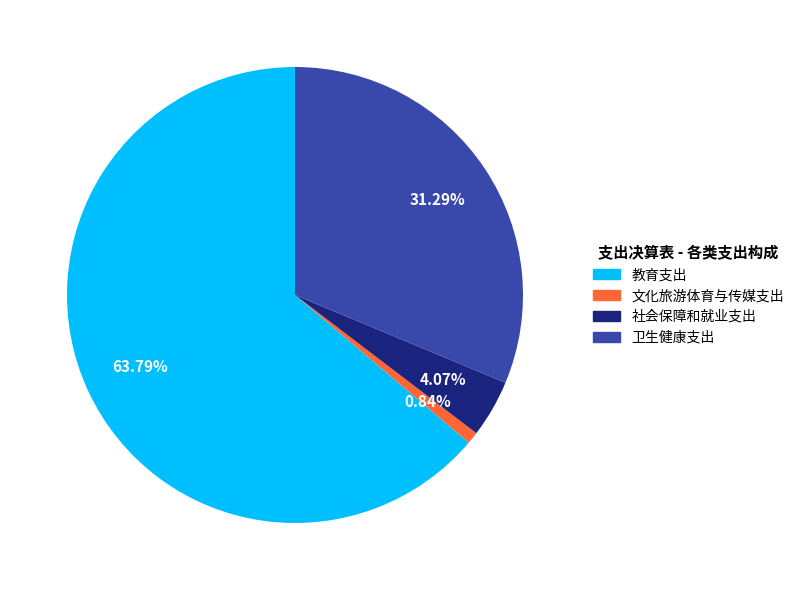

To the nearest percent, what is the combined percentage of 教育支出 and 卫生健康支出?

95%